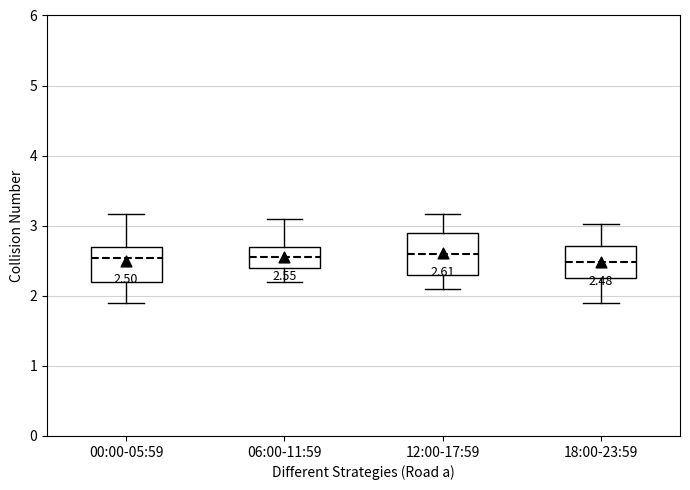

Which box is the tallest, from its lower edge to its upper edge?

12:00-17:59